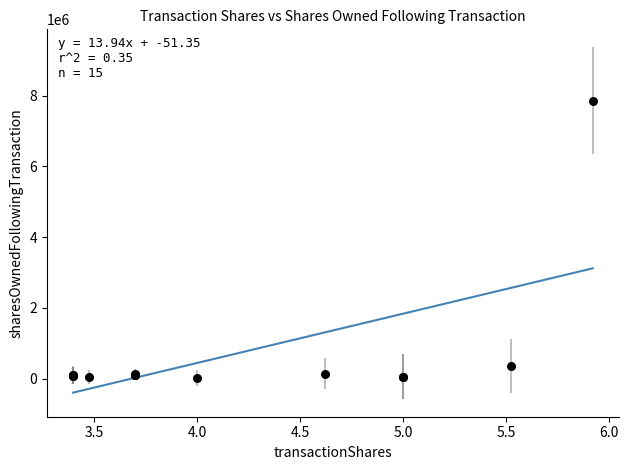

What Y value in the scatter plot is closest to 3942098?

346931